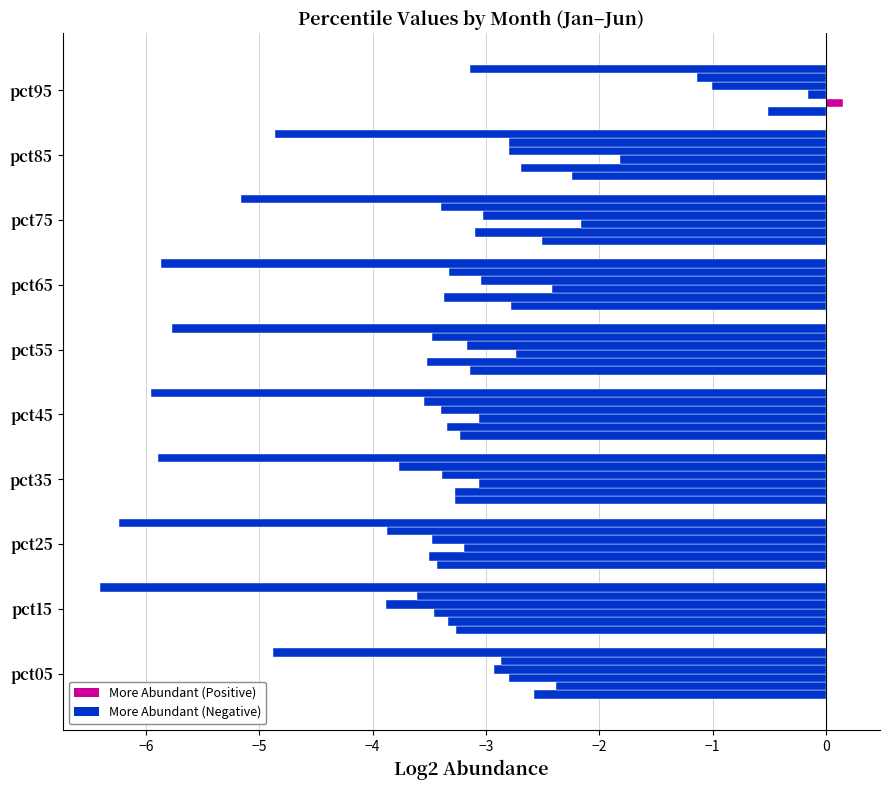

Count the number of data series in this chart.

6